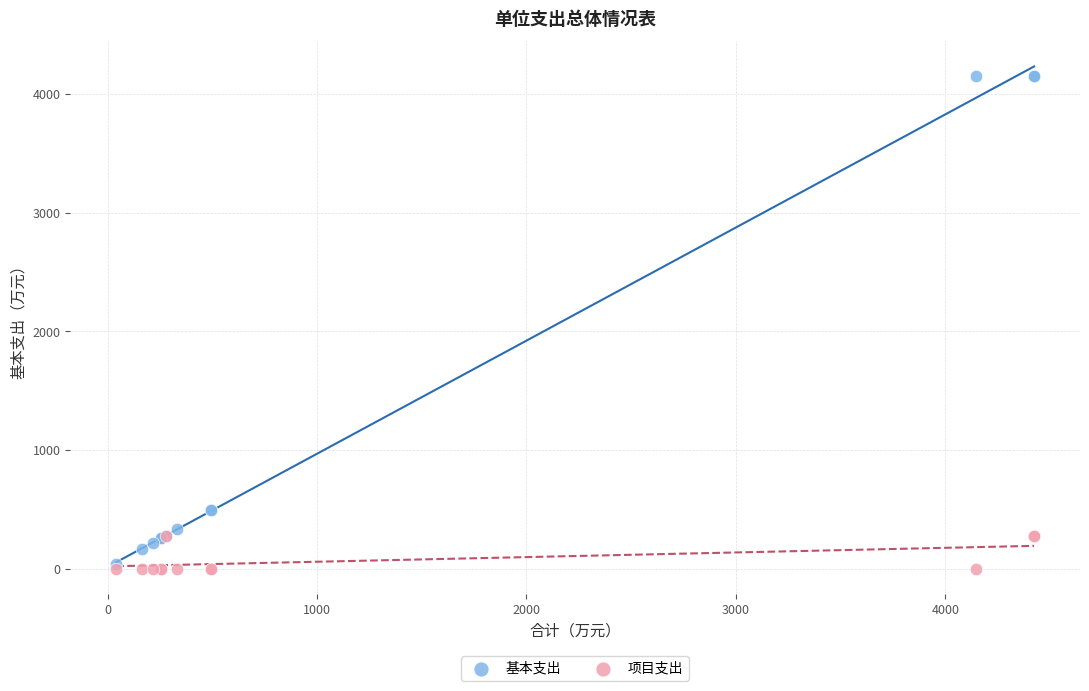

What are all the series names shown in the legend?

基本支出, 项目支出